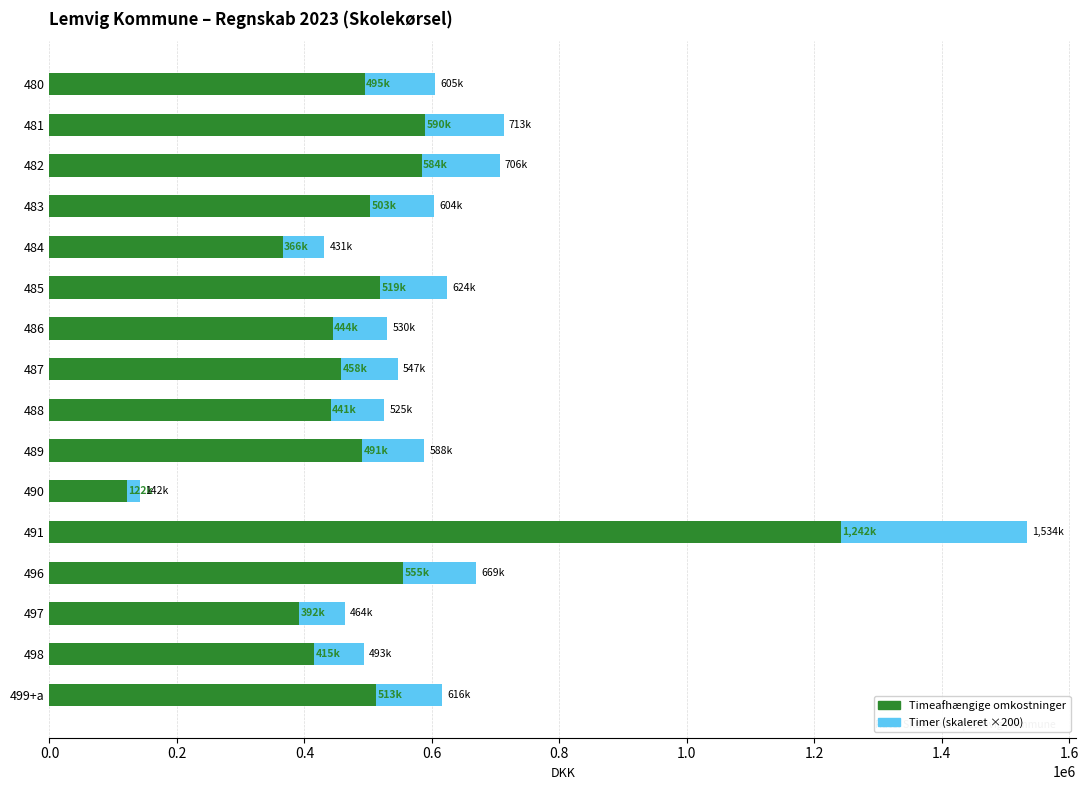

At which category is the sum across all series the highest?

491